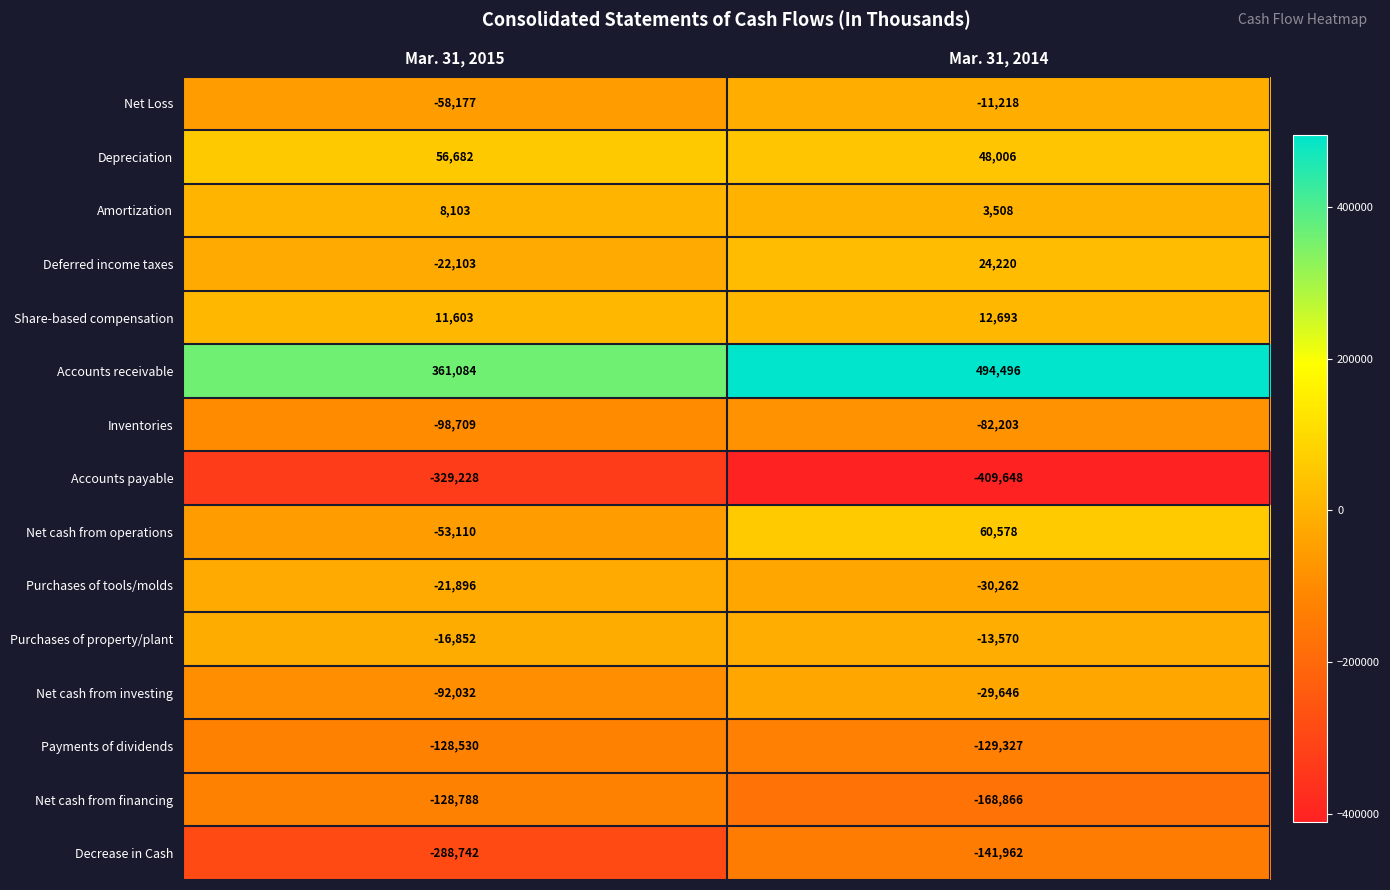

List the series in order of their peak value, lowest first.

Accounts payable, Decrease in Cash, Net cash from financing, Payments of dividends, Inventories, Net cash from investing, Purchases of tools/molds, Purchases of property/plant, Net Loss, Amortization, Share-based compensation, Deferred income taxes, Depreciation, Net cash from operations, Accounts receivable